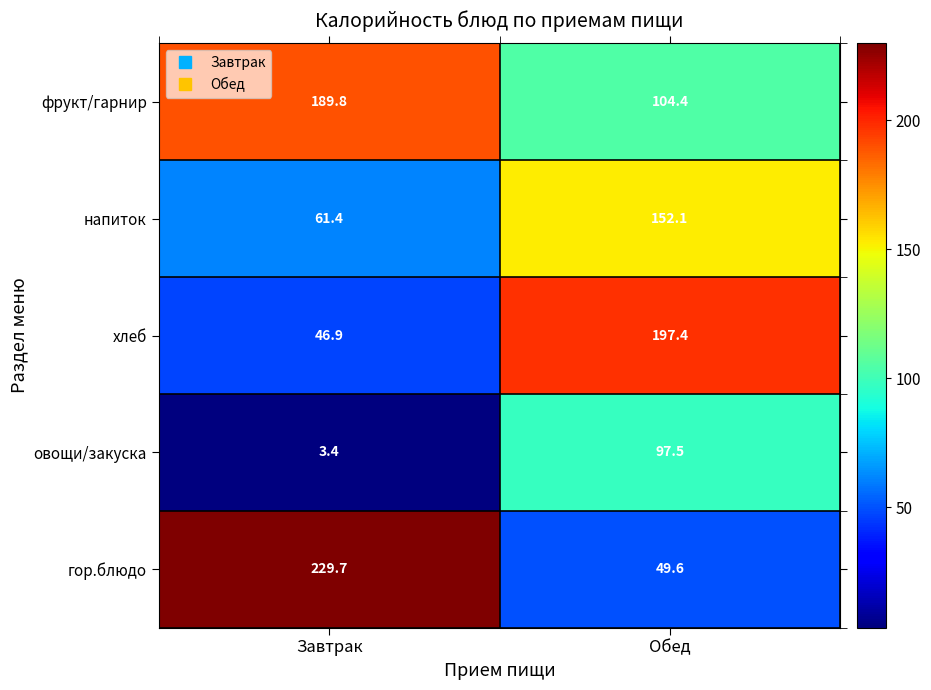

Reading left to right, extract all data points from this chart.

фрукт/гарнир: Завтрак=189.8	Обед=104.4
напиток: Завтрак=61.4	Обед=152.1
хлеб: Завтрак=46.9	Обед=197.4
овощи/закуска: Завтрак=3.4	Обед=97.5
гор.блюдо: Завтрак=229.7	Обед=49.6